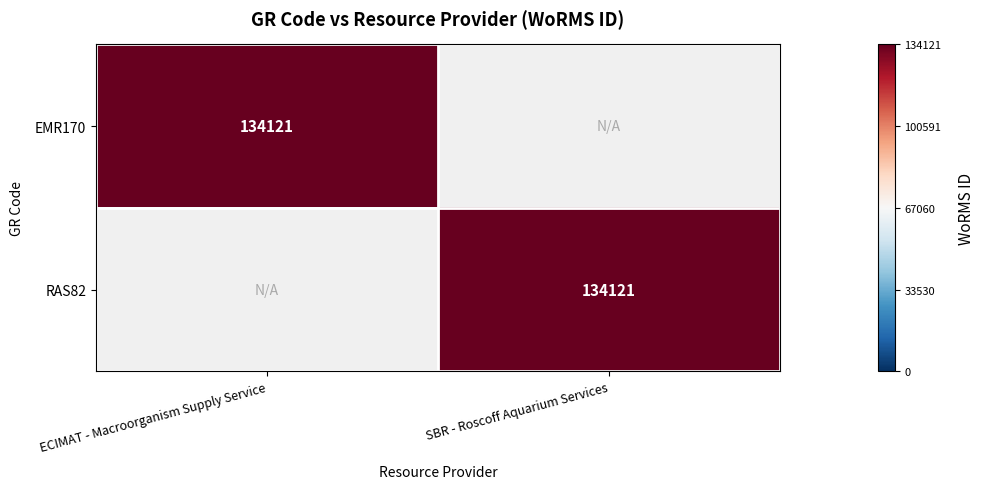

The EMR170 series shows 134121 at ECIMAT - Macroorganism Supply Service. True or false?

True